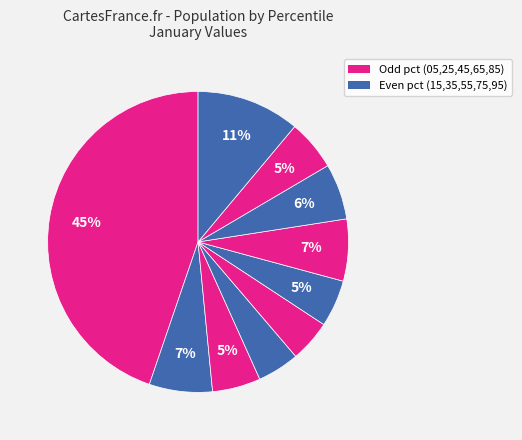

Count the number of slices in the pie.

10